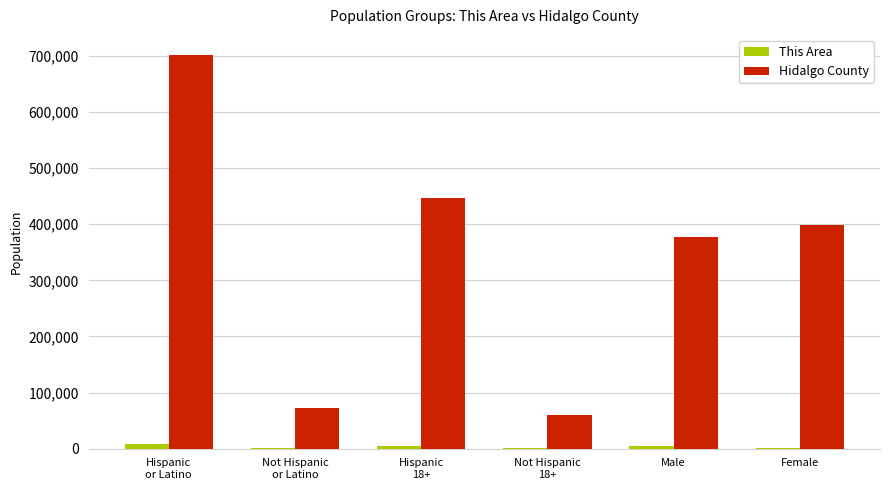

What is the maximum value shown in the chart?

702206